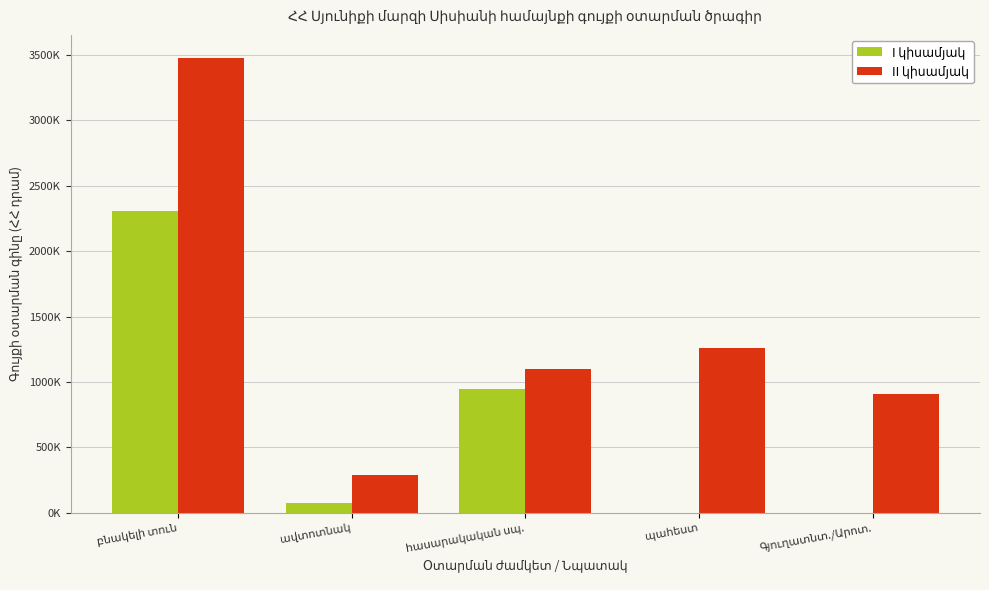

What is the difference between the maximum and second lowest values in the I կիսամյակ series?

2310000